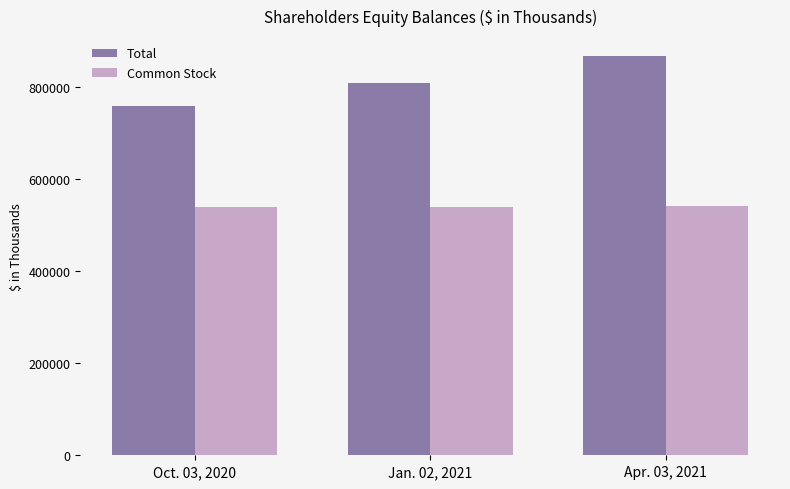

True or false: Total has a value of 362343 at Oct. 03, 2020.

False